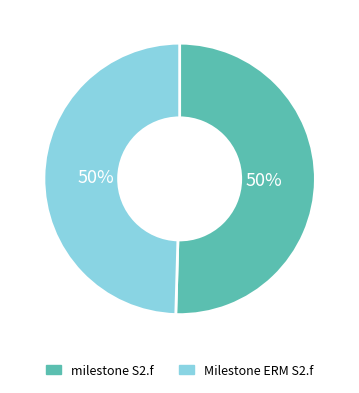

To the nearest percent, what portion does Milestone ERM S2.f represent?

50%